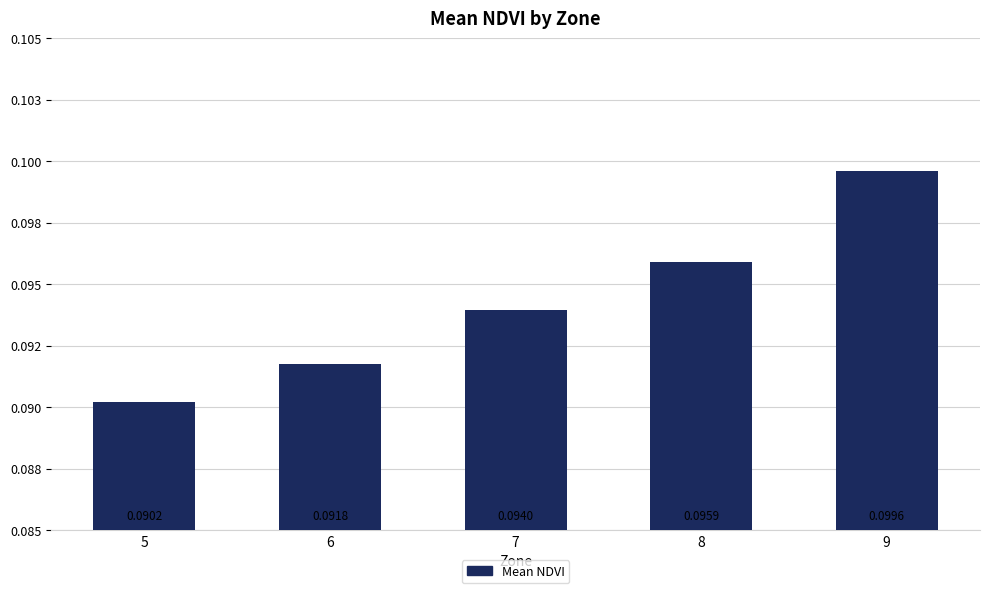

Rank the categories by value from lowest to highest.

5, 6, 7, 8, 9